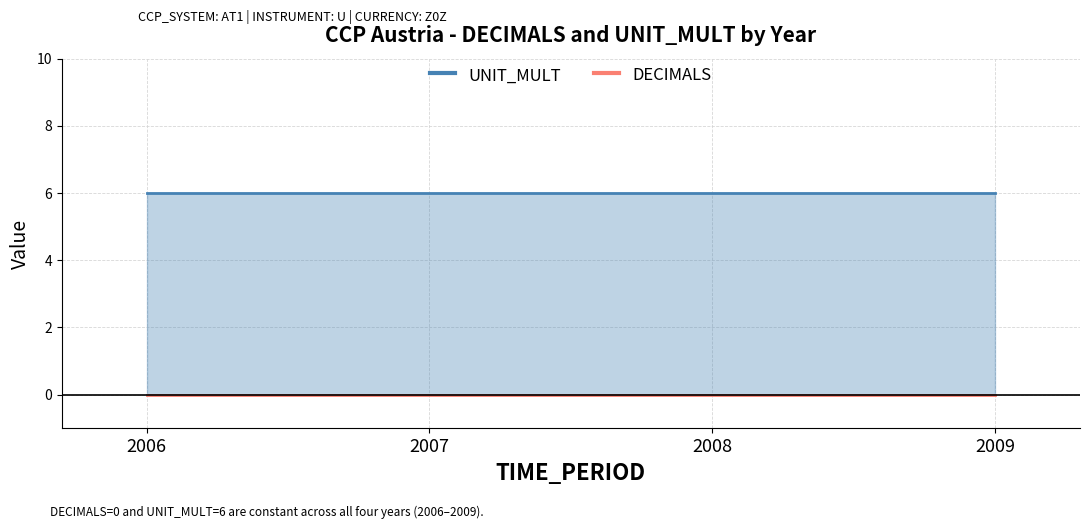

How many lines are shown in the chart?

2